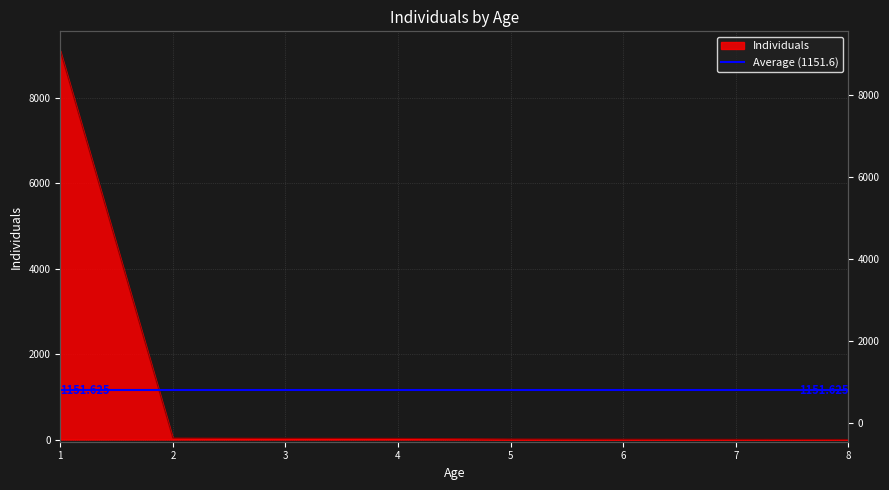

List the labels in order of value, smallest first.

8, 7, 6, 5, 4, 3, 2, 1